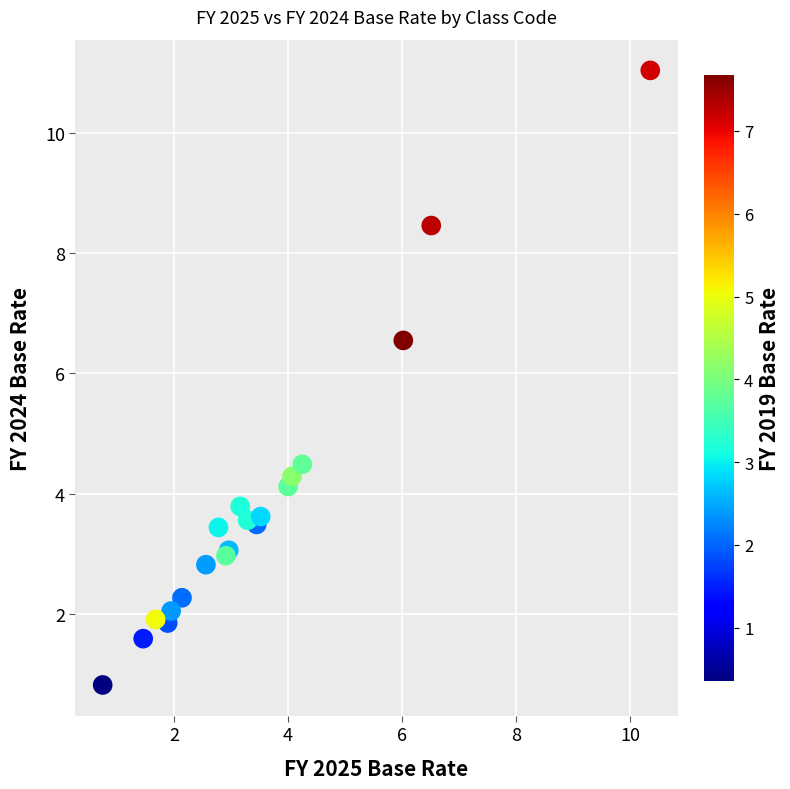

What Y value in the scatter plot is closest to 5?

4.5